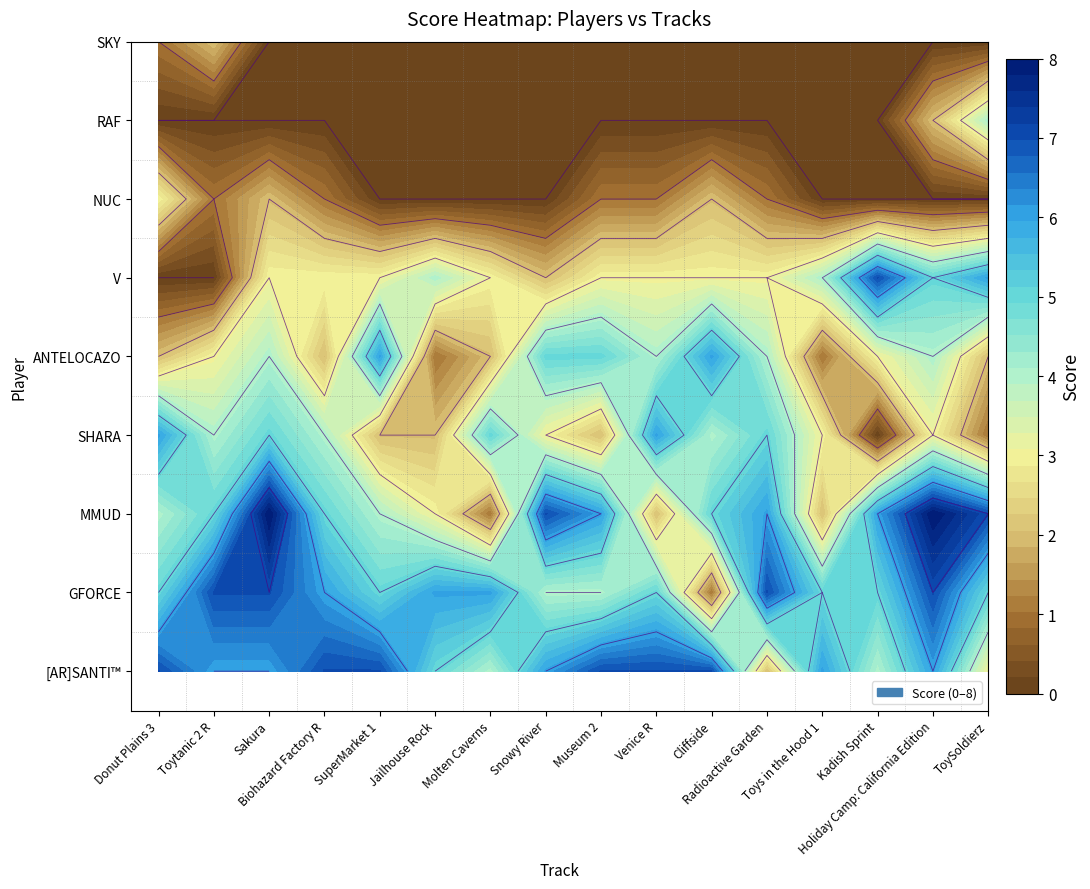

At 1, list the series in order from largest to smallest.

GFORCE, [AR]SANTI™, MMUD, SHARA, ANTELOCAZO, SKY, NUC, V, RAF